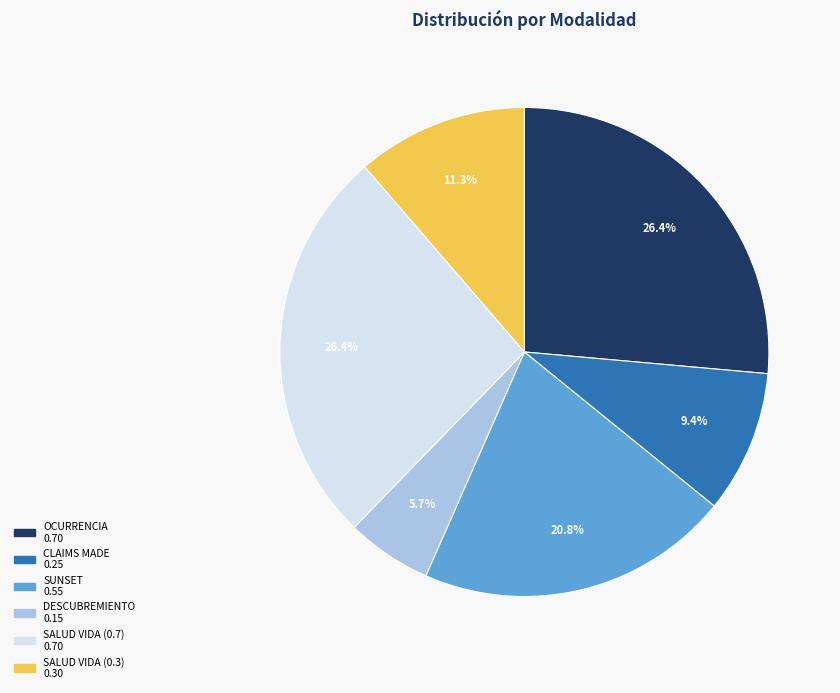

How many segments does this pie chart have?

6